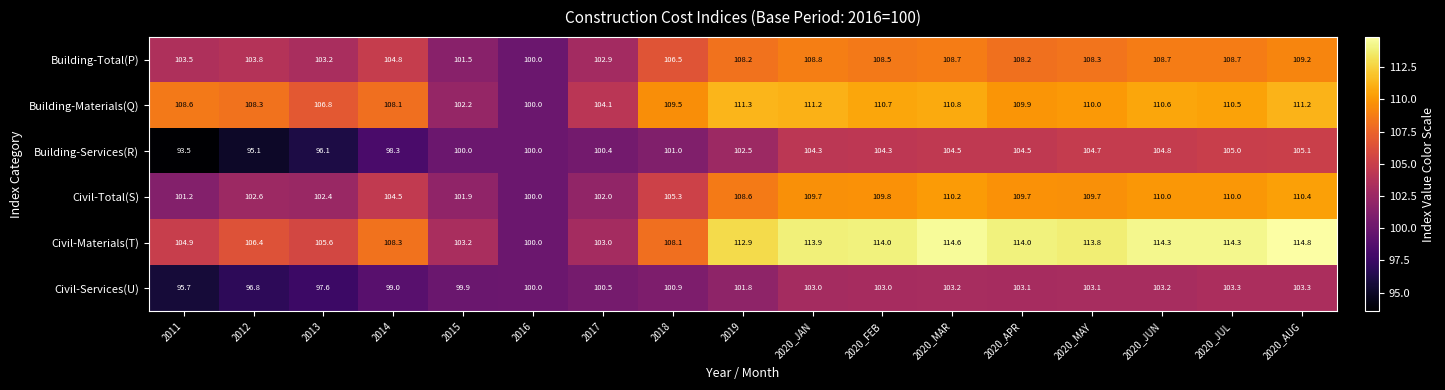

Where does the Building-Services(R) series first go above 102?

2019